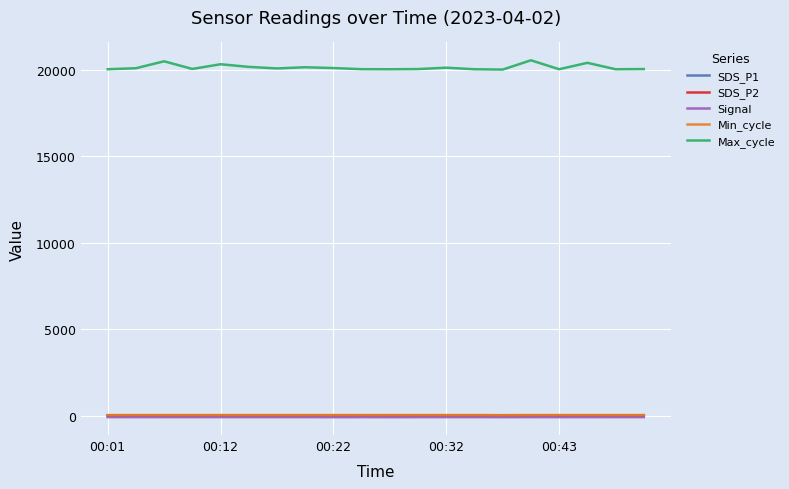

Which series has the largest range (max minus min)?

Max_cycle